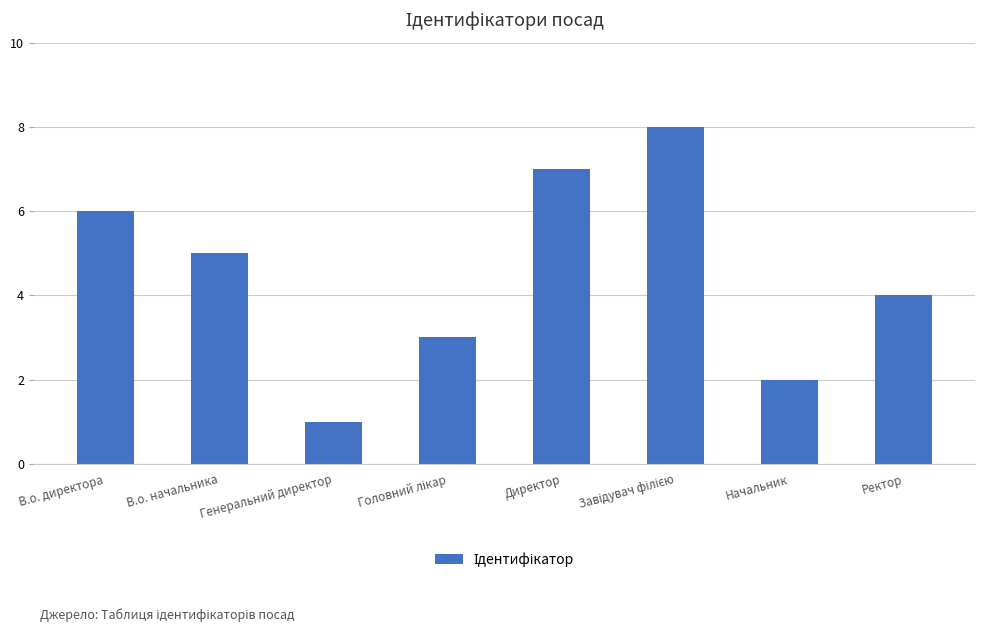

How many values are between 3 and 7?

5